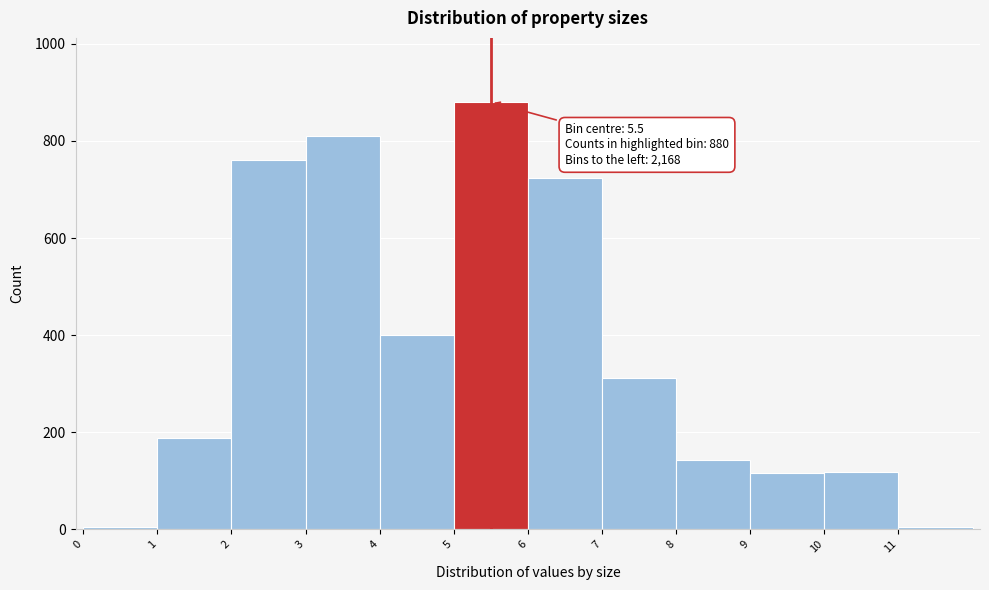

Over which range of the x-axis is the bar tallest?

5 to 6